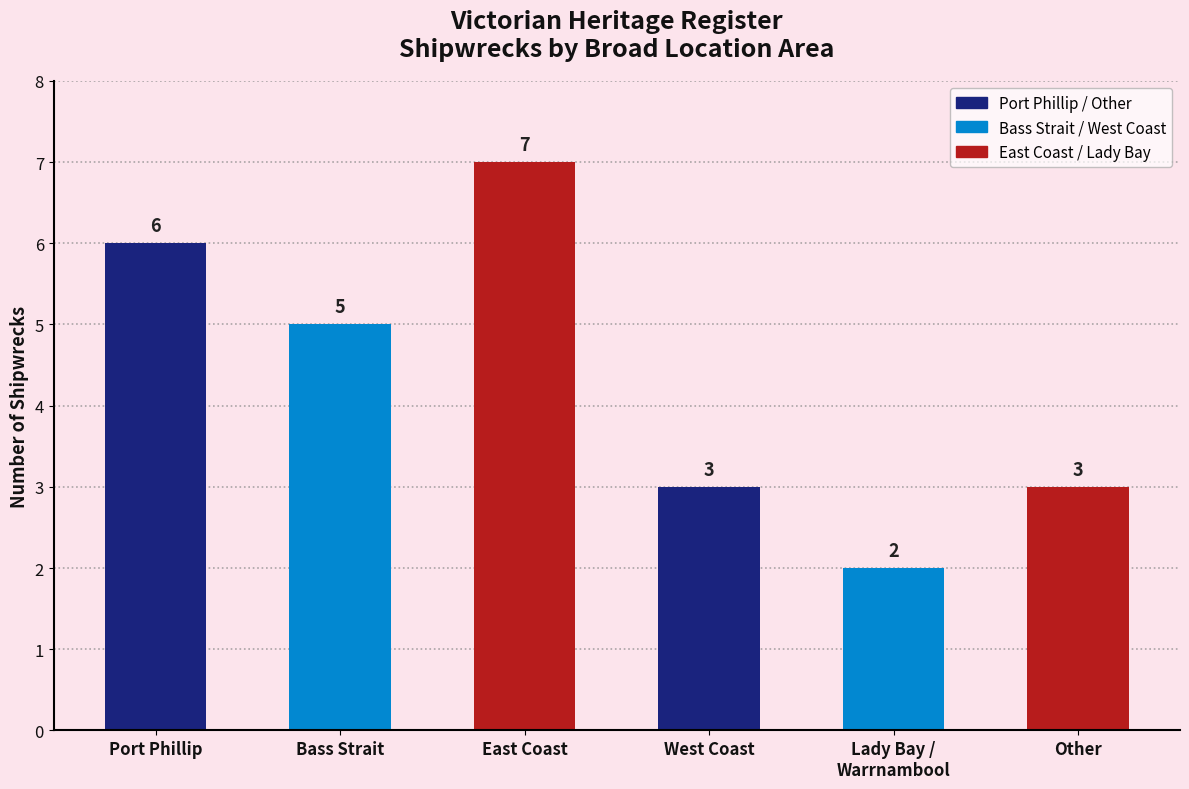

What is the ratio of the value at Bass Strait to the value at Port Phillip?

0.8